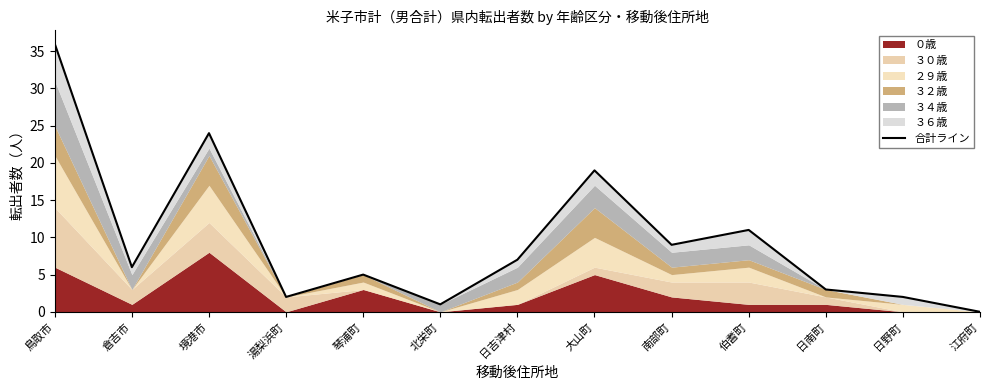

List the labels in order of value, smallest first.

江府町, 北栄町, 湯梨浜町, 日野町, 日南町, 琴浦町, 倉吉市, 日吉津村, 南部町, 伯耆町, 大山町, 境港市, 鳥取市